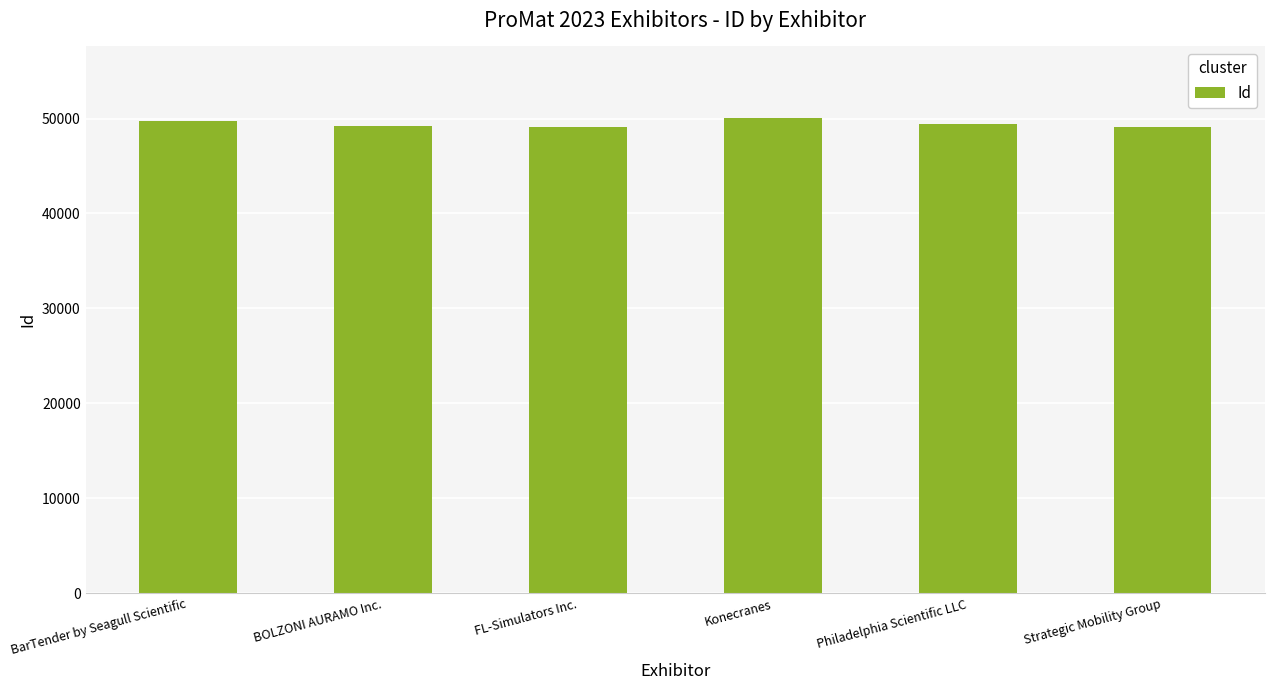

What is the value of the 3rd bar from the left?

49143